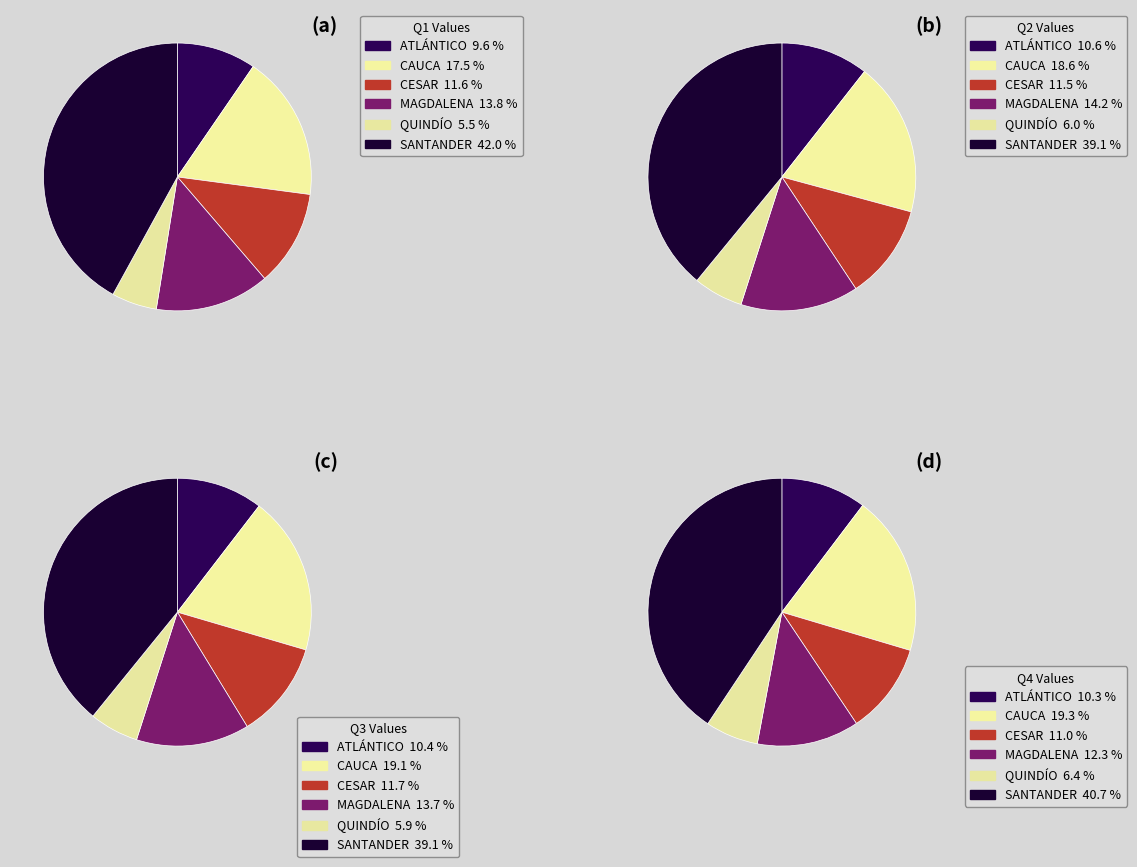

How many slices are in this pie chart?

6